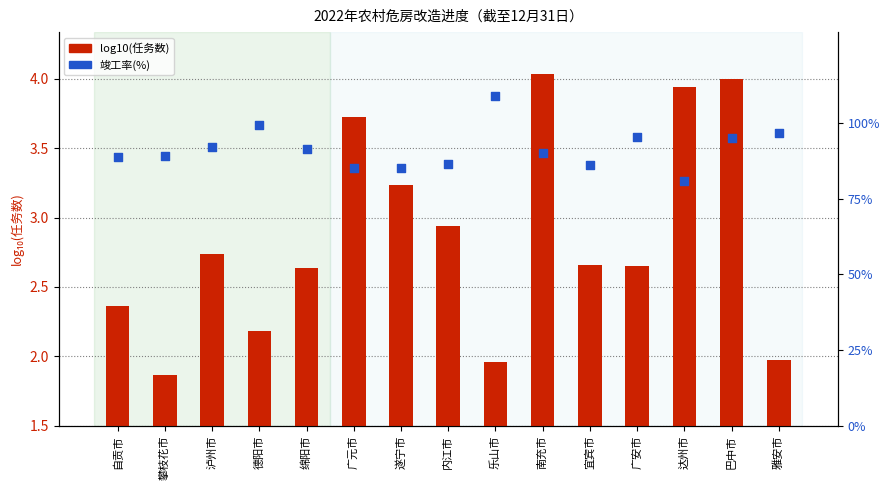

Is the value of 竣工率(%) at 达州市 greater than the value of log10(任务数) at 德阳市?

Yes